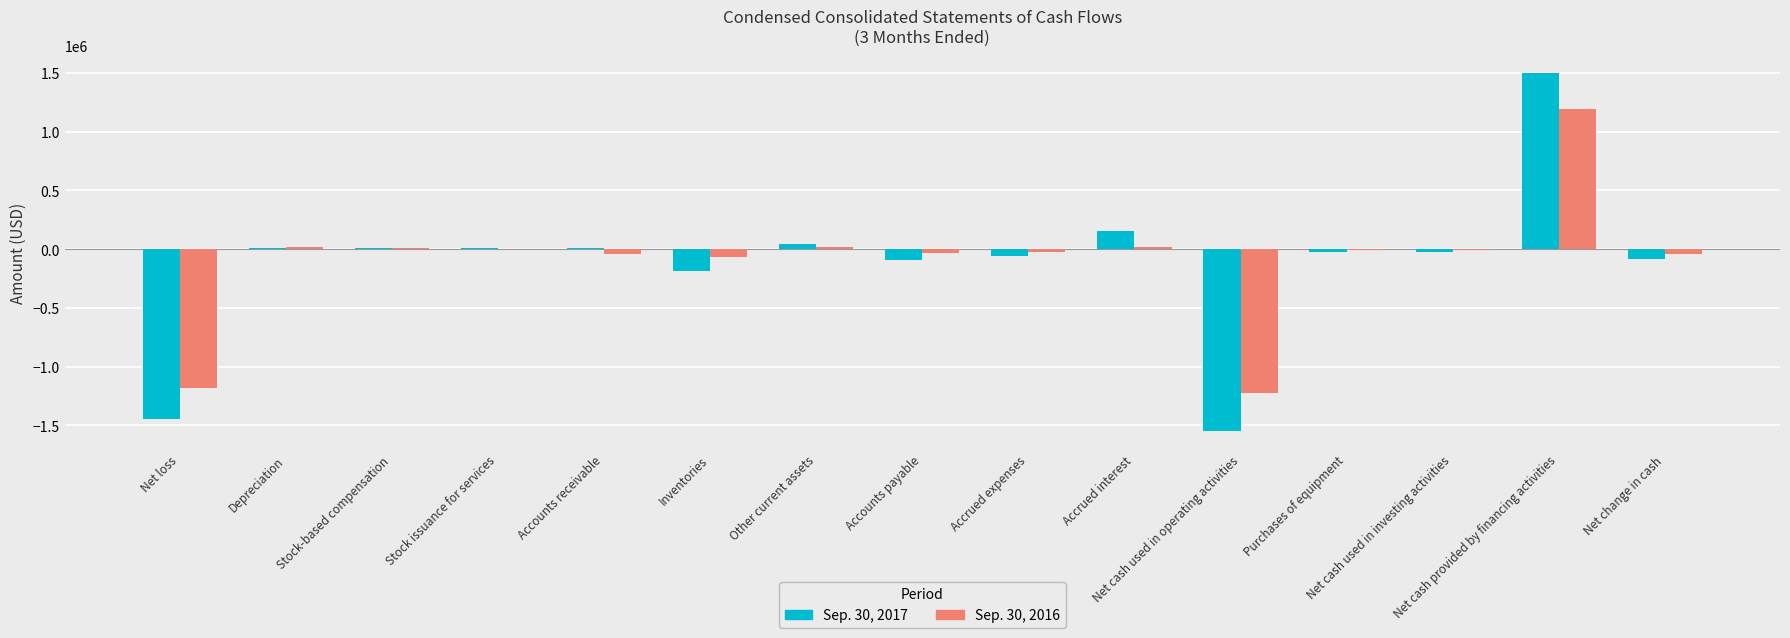

What is the highest value of the Sep. 30, 2016 series?

1195000